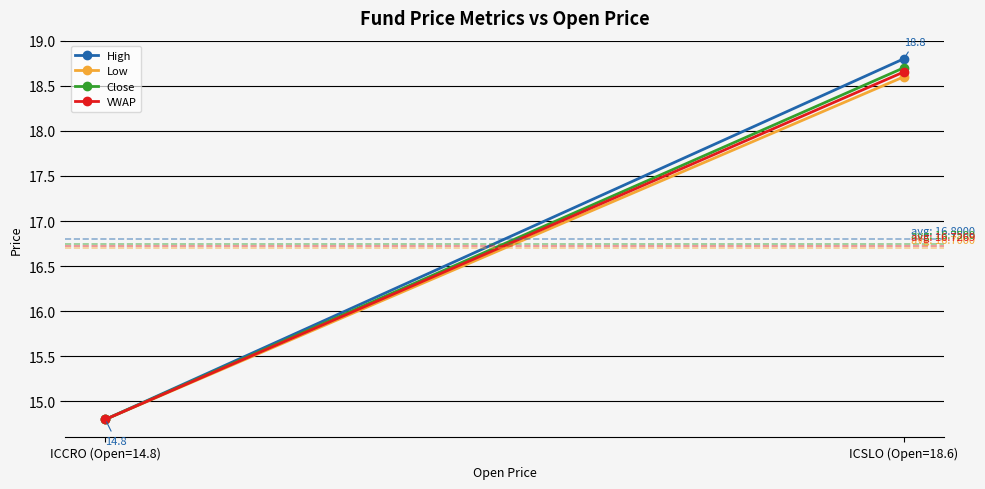

Which has a higher value, ICCRO (Open=14.8) or ICSLO (Open=18.6)?

ICSLO (Open=18.6)